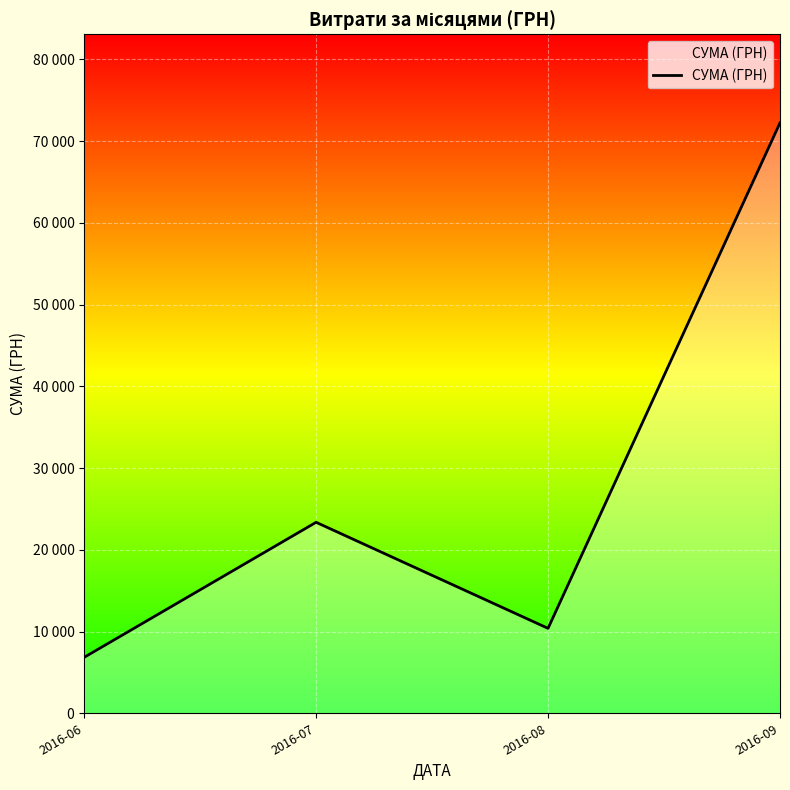

Where is the first local minimum?

2016-08